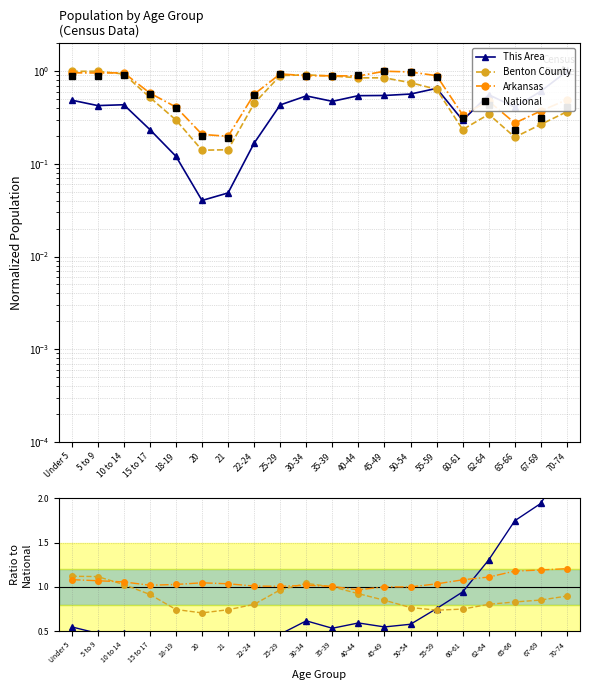

Is this an area chart (filled region under the line)?

No